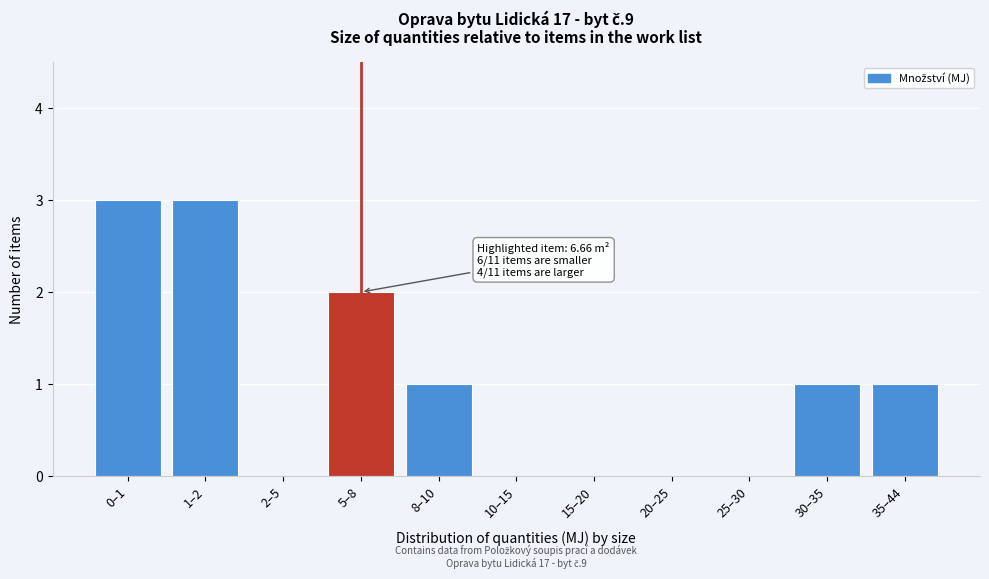

Reading left to right, transcribe all the data shown in this chart.

0–1=3	1–2=3	2–5=0	5–8=2	8–10=1	10–15=0	15–20=0	20–25=0	25–30=0	30–35=1	35–44=1